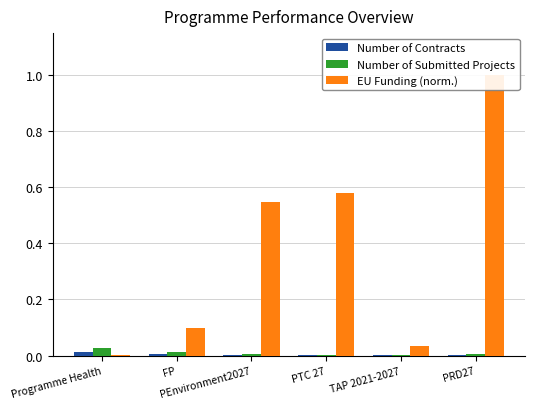

Reading left to right, what are all the values shown in this chart?

Number of Contracts: 0.0	0.0	0.0	0.0	0.0	0.0
Number of Submitted Projects: 0.0	0.0	0.0	0.0	0.0	0.0
EU Funding (norm.): 0.0	0.1	0.5	0.6	0.0	1.0